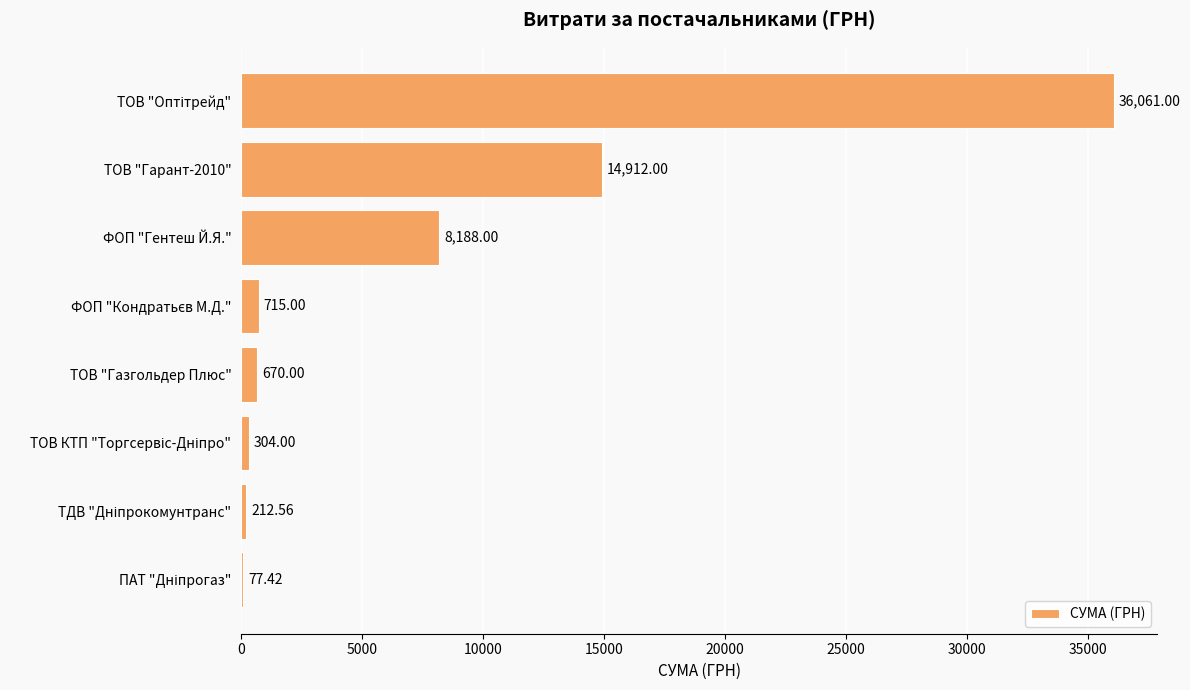

What is the sum of all values?

61140.0